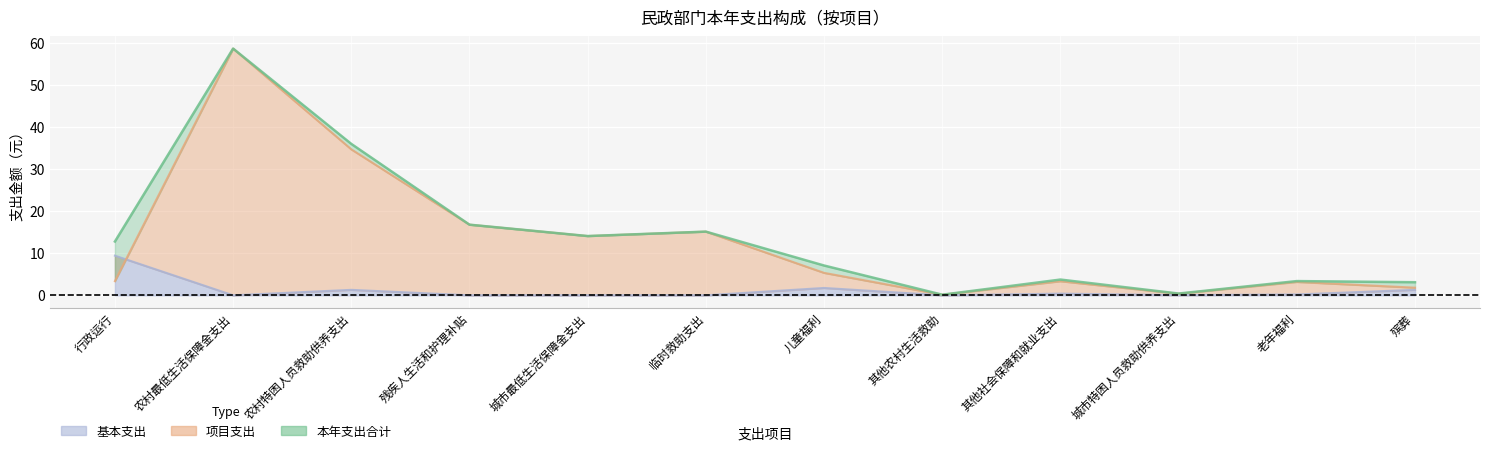

At which category is the sum across all series the highest?

农村最低生活保障金支出